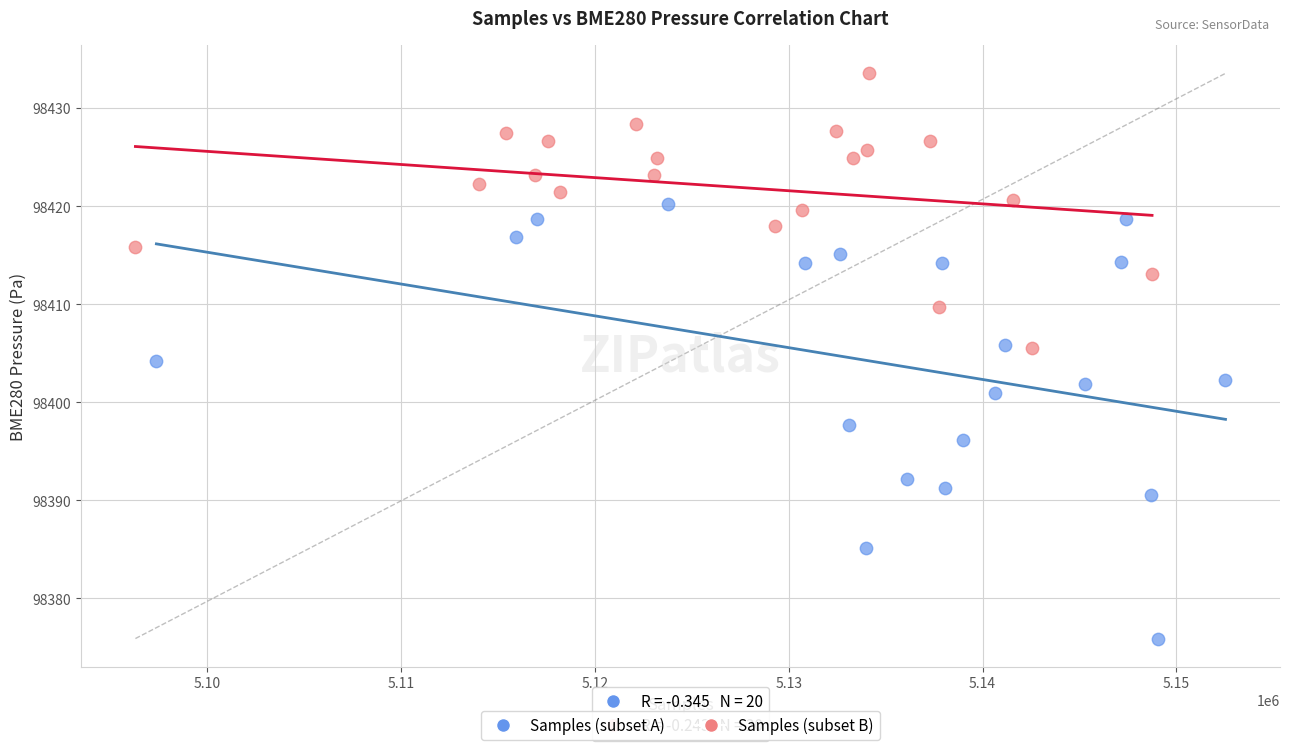

Which series has the largest Y range (max minus min)?

Samples (subset A)